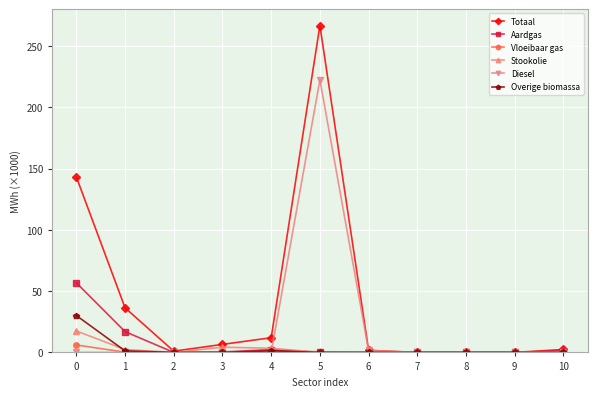

The value of Diesel at 10 is 0.0. True or false?

True